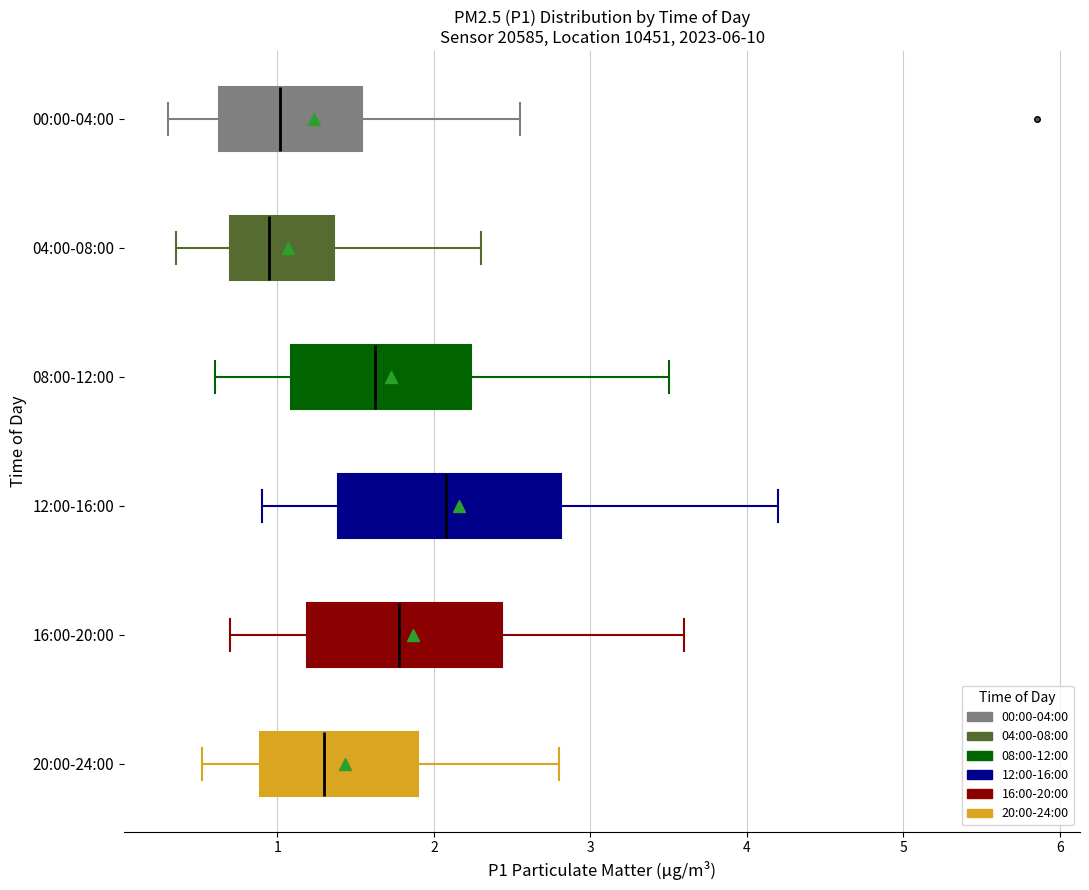

Reading bottom to top, read every box against the x-axis: the position of its median line, the range the box covers, and the ends of its whiskers. The values are not printed on the chart, so give them approximately, as read against the axis.

20:00-24:00: median 1.3, box 0.9 to 1.9, whiskers 0.5 to 2.8
16:00-20:00: median 1.8, box 1.2 to 2.4, whiskers 0.7 to 3.6
12:00-16:00: median 2.1, box 1.4 to 2.8, whiskers 0.9 to 4.2
08:00-12:00: median 1.6, box 1.1 to 2.2, whiskers 0.6 to 3.5
04:00-08:00: median 1.0, box 0.7 to 1.4, whiskers 0.4 to 2.3
00:00-04:00: median 1.0, box 0.6 to 1.5, whiskers 0.3 to 2.6